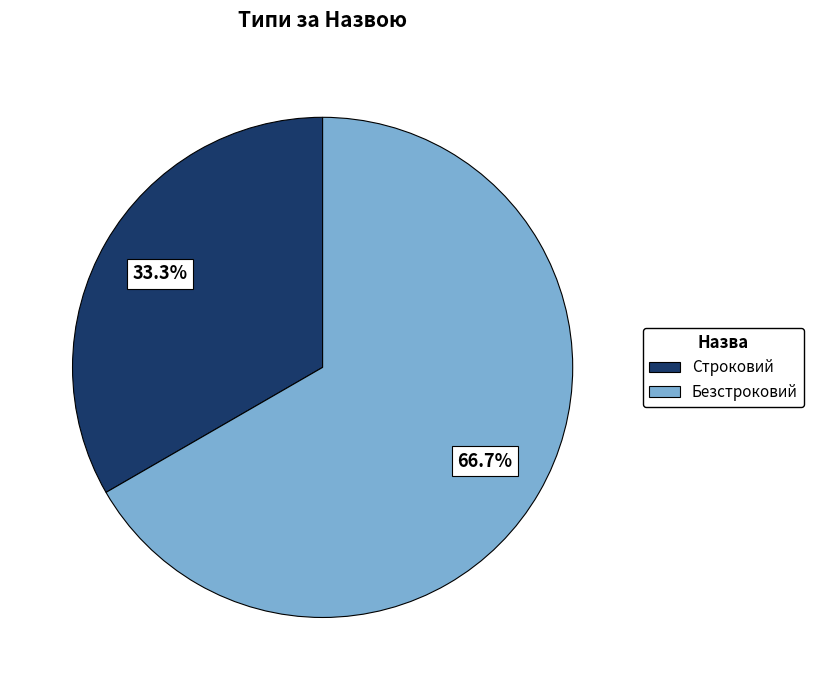

To the nearest percent, what is the combined percentage of Безстроковий and Строковий?

100%